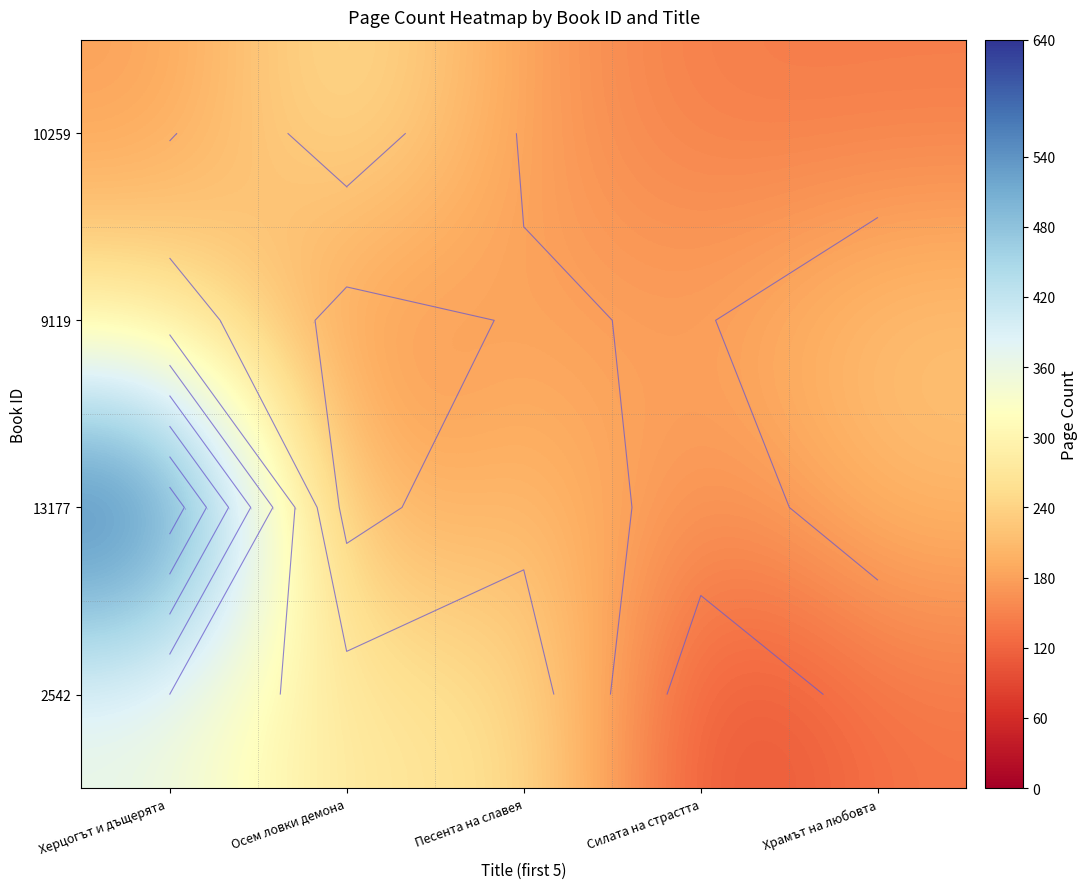

Where is 9119 nearest to the value 216?

Храмът на любовта